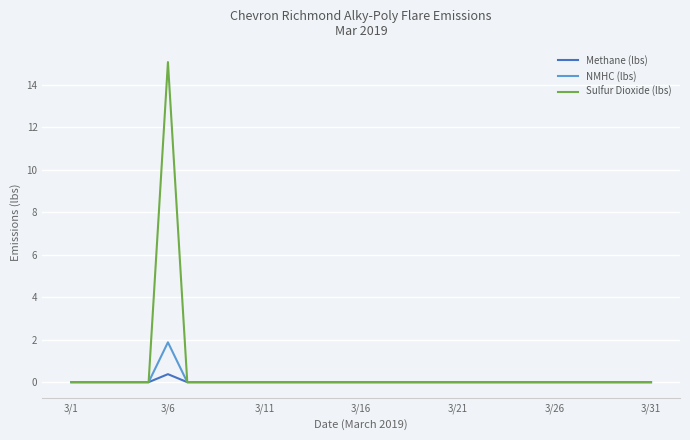

Reading right to left, transcribe all the data shown in this chart.

Methane (lbs): 0.0	0.0	0.0	0.0	0.0	0.0	0.0	0.0	0.0	0.0	0.0	0.0	0.0	0.0	0.0	0.0	0.0	0.0	0.0	0.0	0.0	0.0	0.0	0.0	0.0	0.4	0.0	0.0	0.0	0.0	0.0
NMHC (lbs): 0.0	0.0	0.0	0.0	0.0	0.0	0.0	0.0	0.0	0.0	0.0	0.0	0.0	0.0	0.0	0.0	0.0	0.0	0.0	0.0	0.0	0.0	0.0	0.0	0.0	1.9	0.0	0.0	0.0	0.0	0.0
Sulfur Dioxide (lbs): 0.0	0.0	0.0	0.0	0.0	0.0	0.0	0.0	0.0	0.0	0.0	0.0	0.0	0.0	0.0	0.0	0.0	0.0	0.0	0.0	0.0	0.0	0.0	0.0	0.0	15.1	0.0	0.0	0.0	0.0	0.0